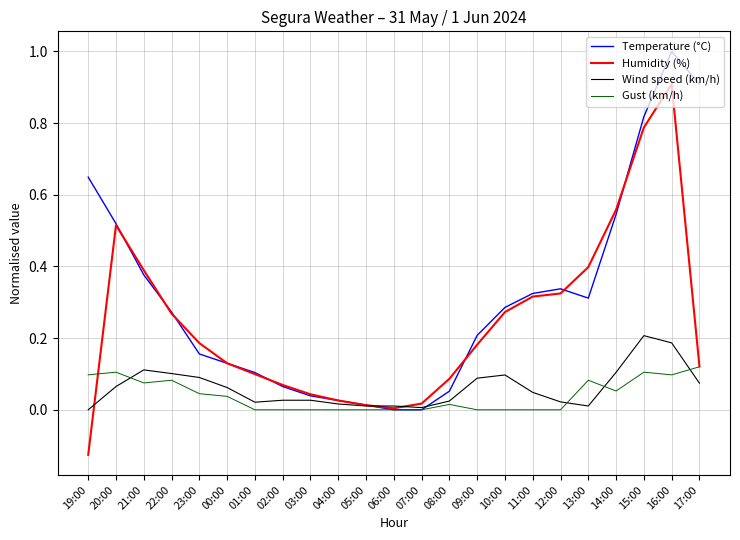

List the series in order of their peak value, lowest first.

Gust (km/h), Wind speed (km/h), Humidity (%), Temperature (°C)